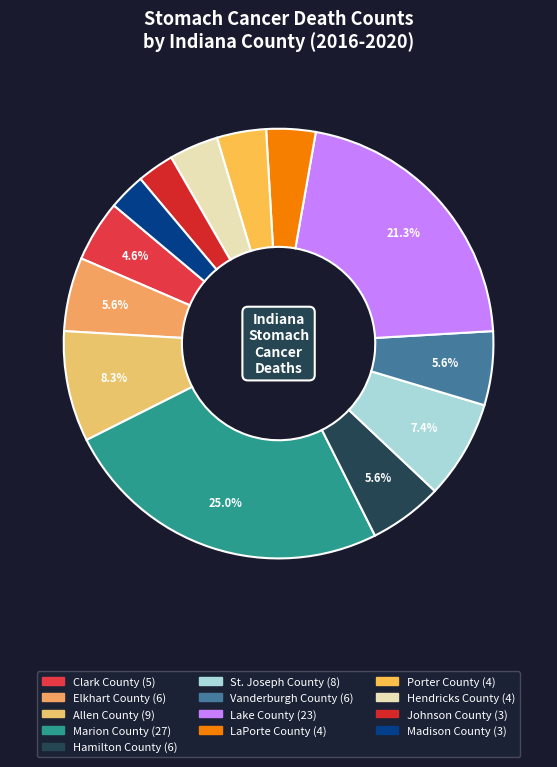

Count the number of slices in the pie.

13